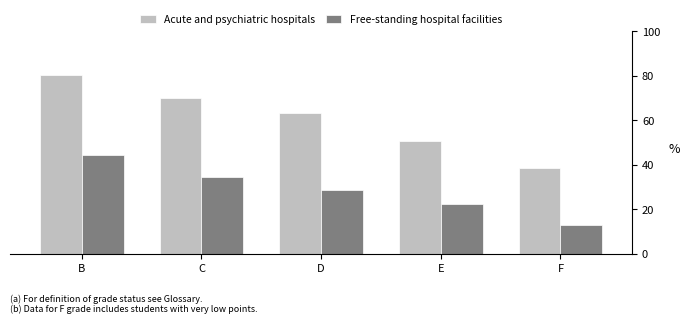

What is the sum of all Free-standing hospital facilities values?

142.9